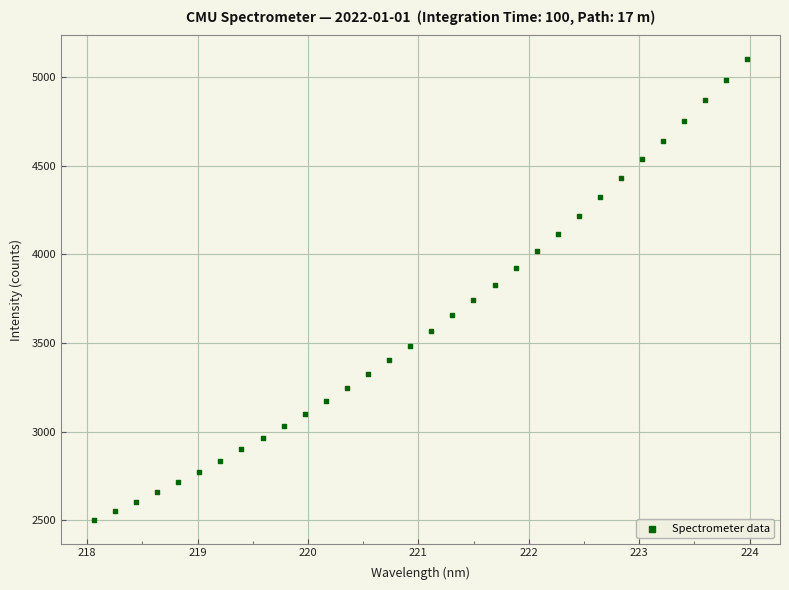

What is the range of Y values (max minus min)?

2606.2